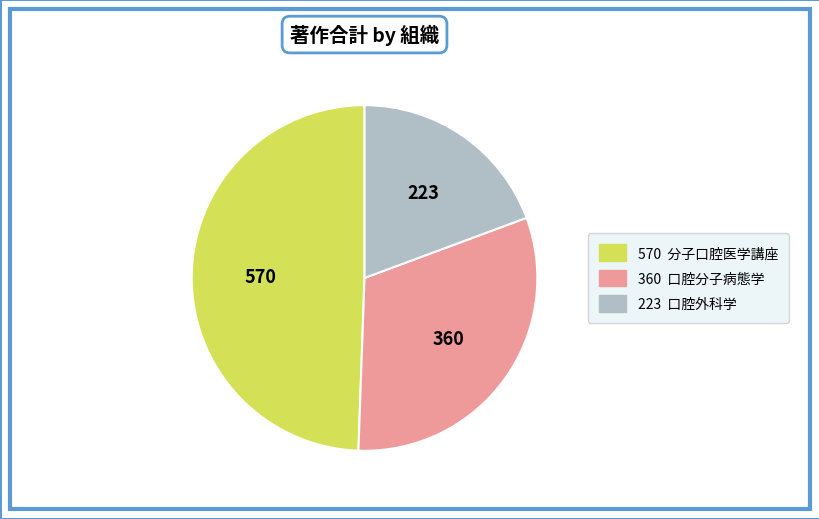

Does any single category account for the majority?

No